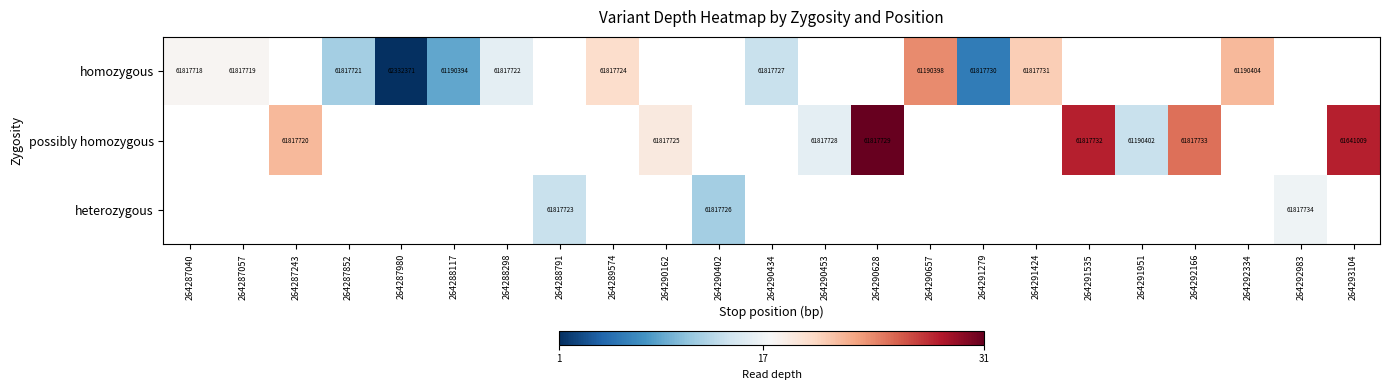

The value of homozygous at 264287040 is 61817718. True or false?

True